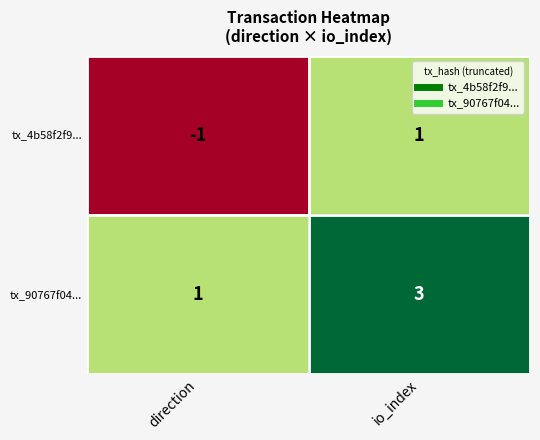

Reading left to right, list all the values displayed in this chart.

tx_4b58f2f9...: -1	1
tx_90767f04...: 1	3